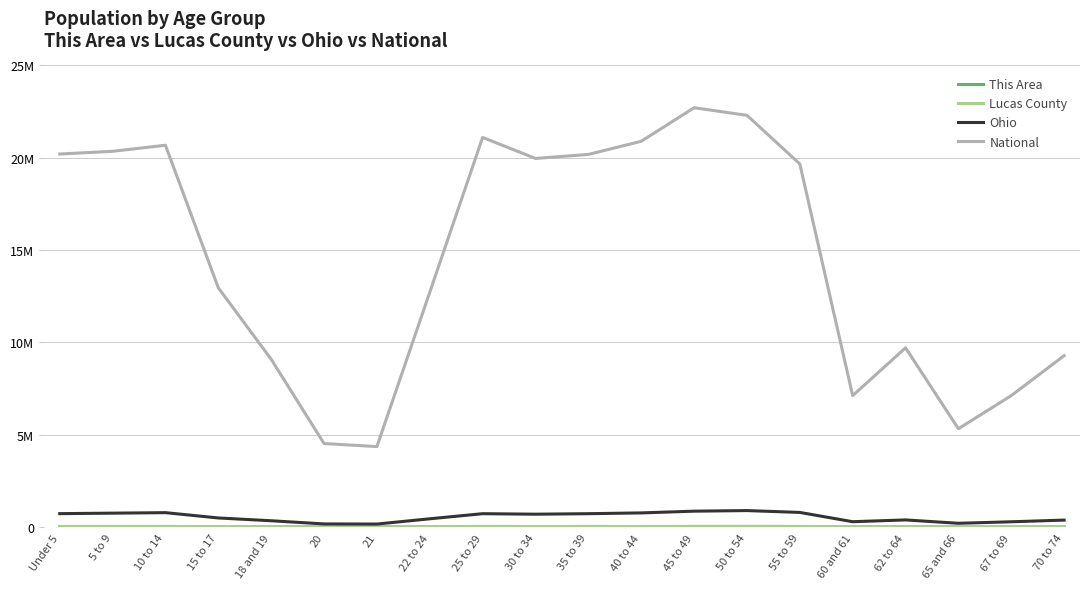

What position from the left is 30 to 34?

10